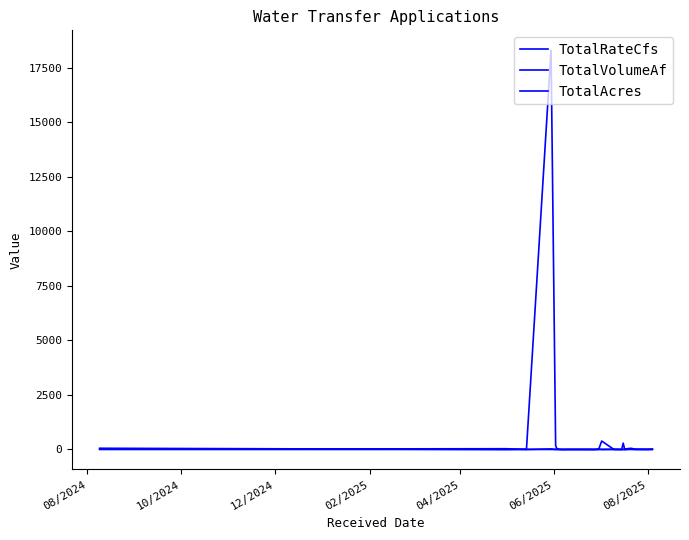

What is the difference between the second highest and second lowest values in the TotalRateCfs series?

10.6